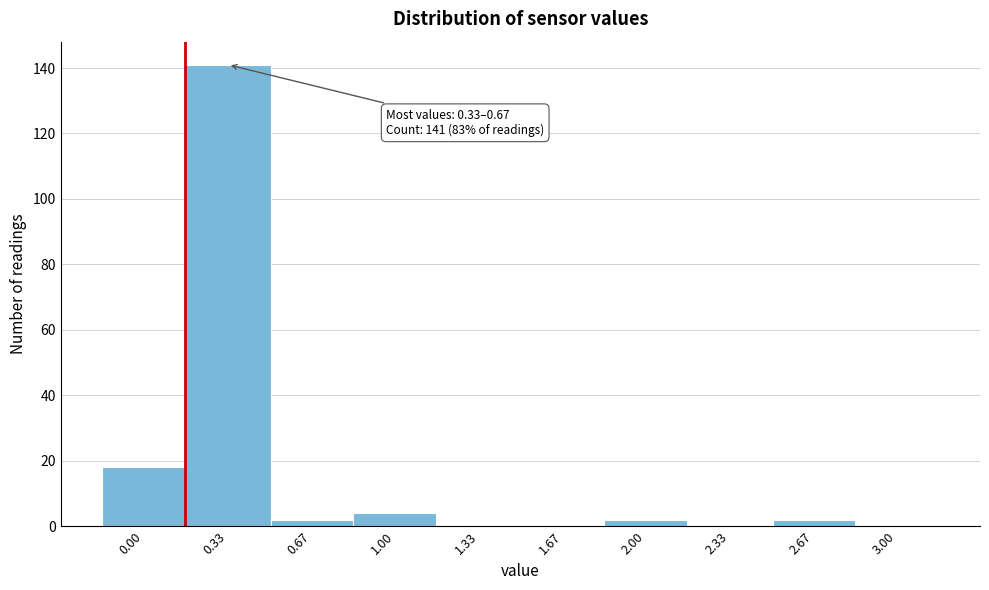

Reading right to left, transcribe all the data shown in this chart.

3.00=0	2.67=2	2.33=0	2.00=2	1.67=0	1.33=0	1.00=4	0.67=2	0.33=141	0.00=18